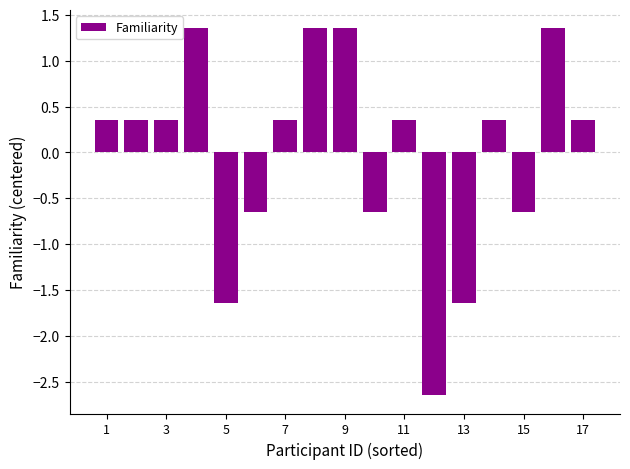

Does the chart contain any negative values?

Yes